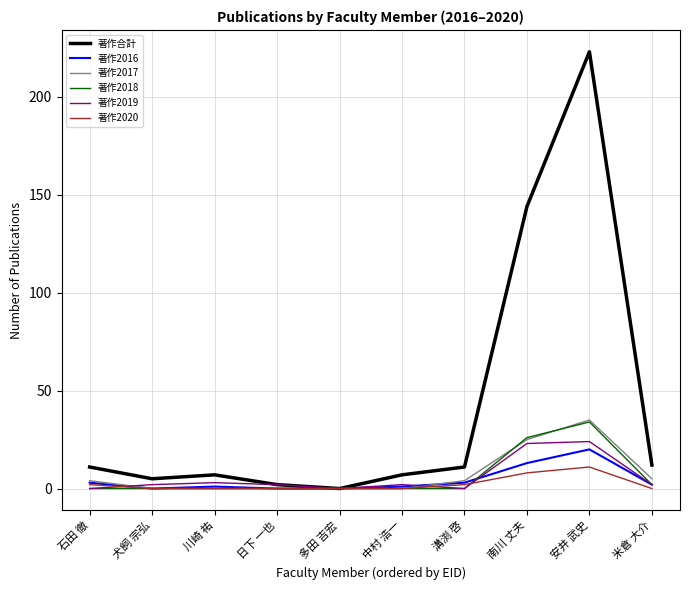

Does the chart display data point markers on the line(s)?

No